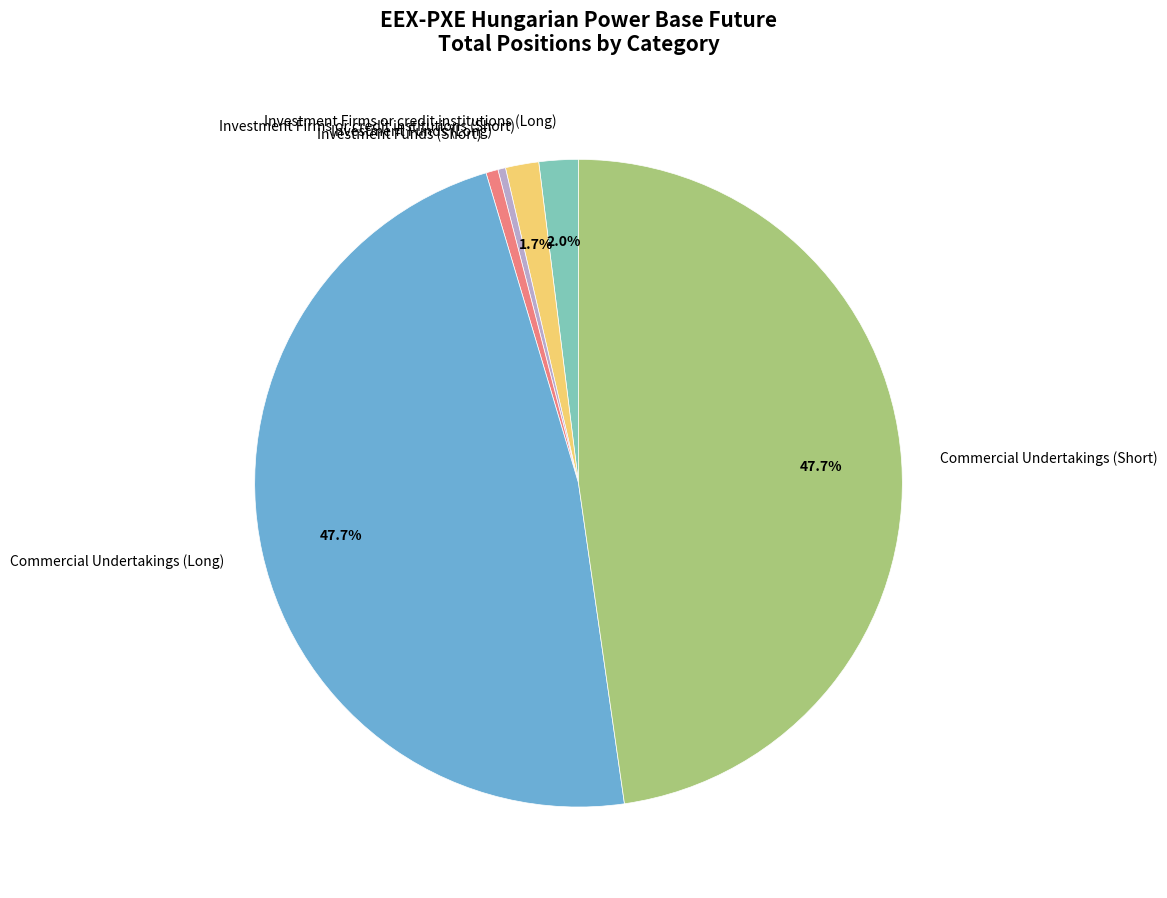

To the nearest percent, what is the average slice percentage?

17%